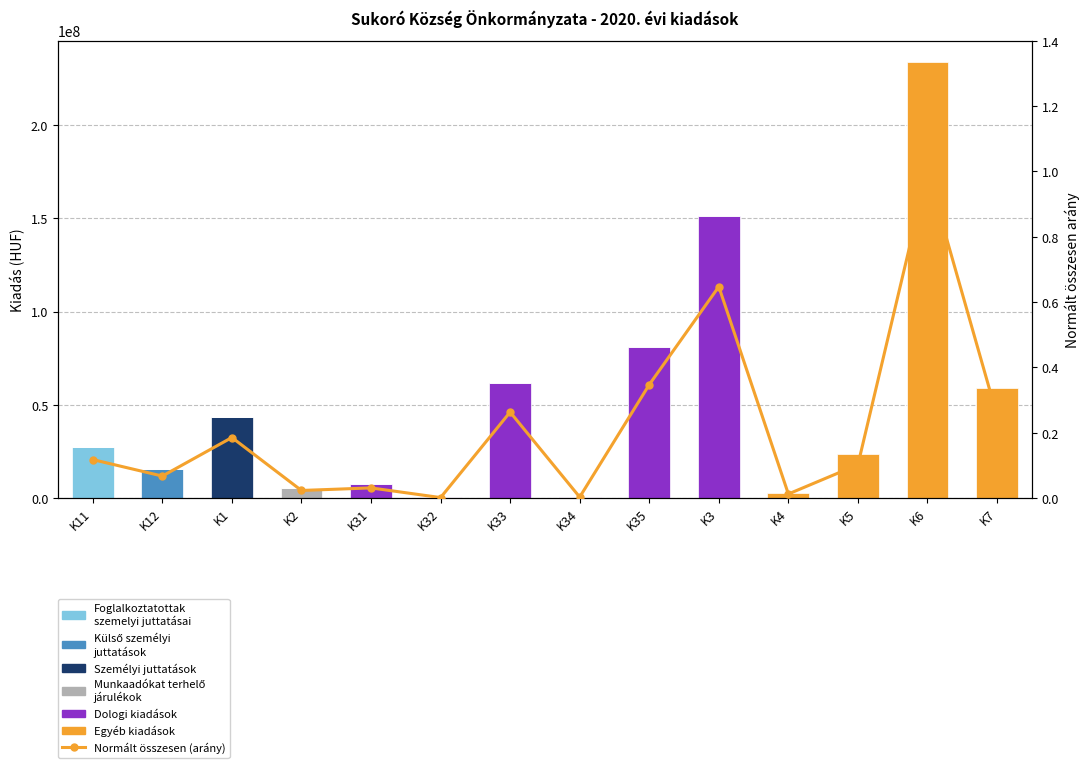

At how many categories does at least one series exceed 221552858?

1